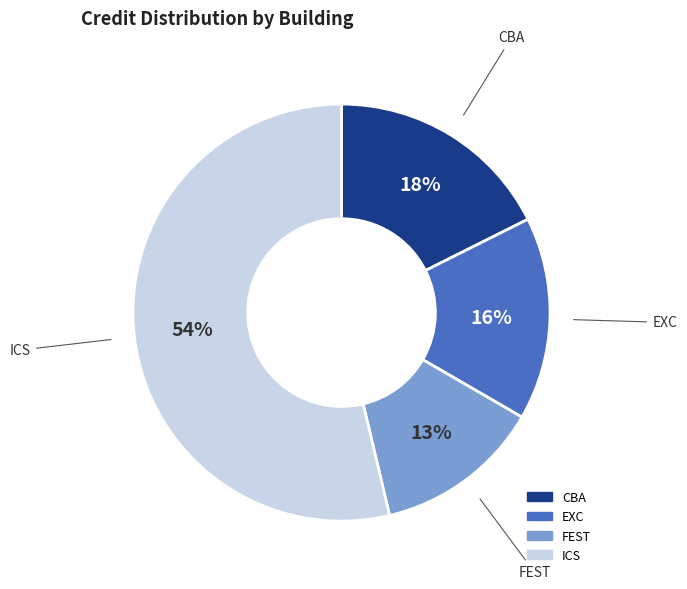

To the nearest percent, what is the average slice percentage?

25%